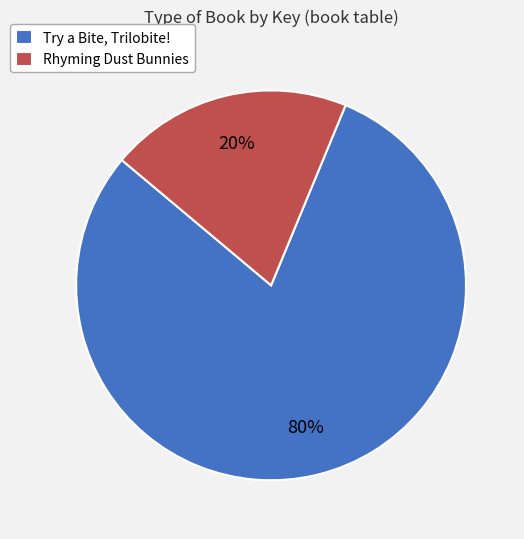

Approximately how many times larger is the value at Try a Bite, Trilobite! compared to Rhyming Dust Bunnies?

4.0